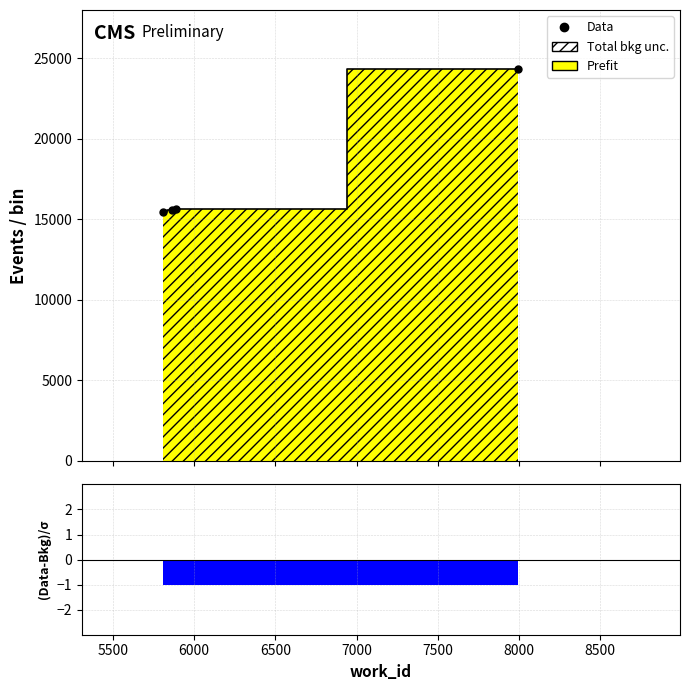

Read the Prefit value at 5860, to the nearest 50.

15600